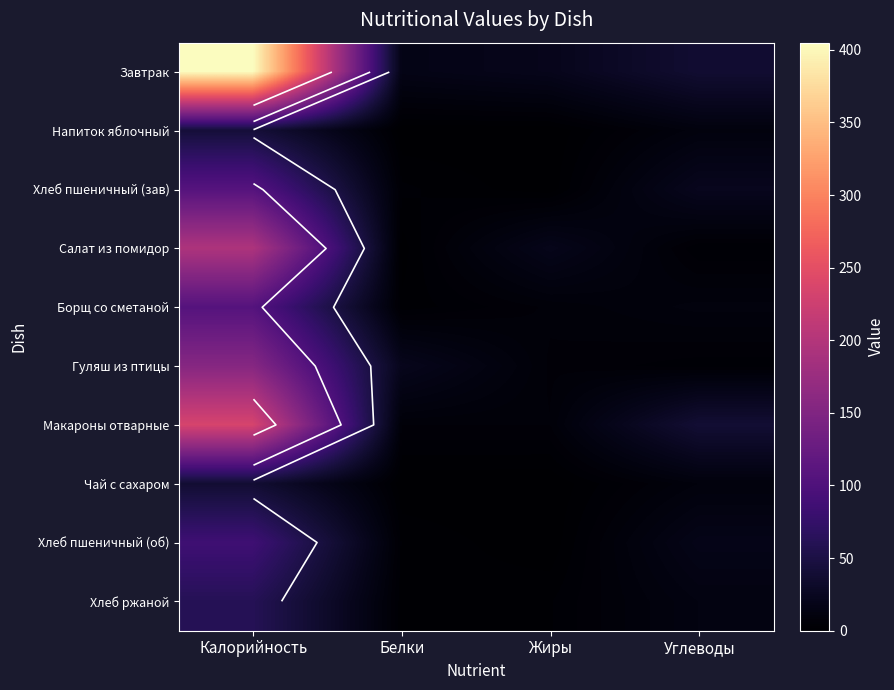

Is it true that Хлеб пшеничный (об) equals 36.1 at Калорийность?

False